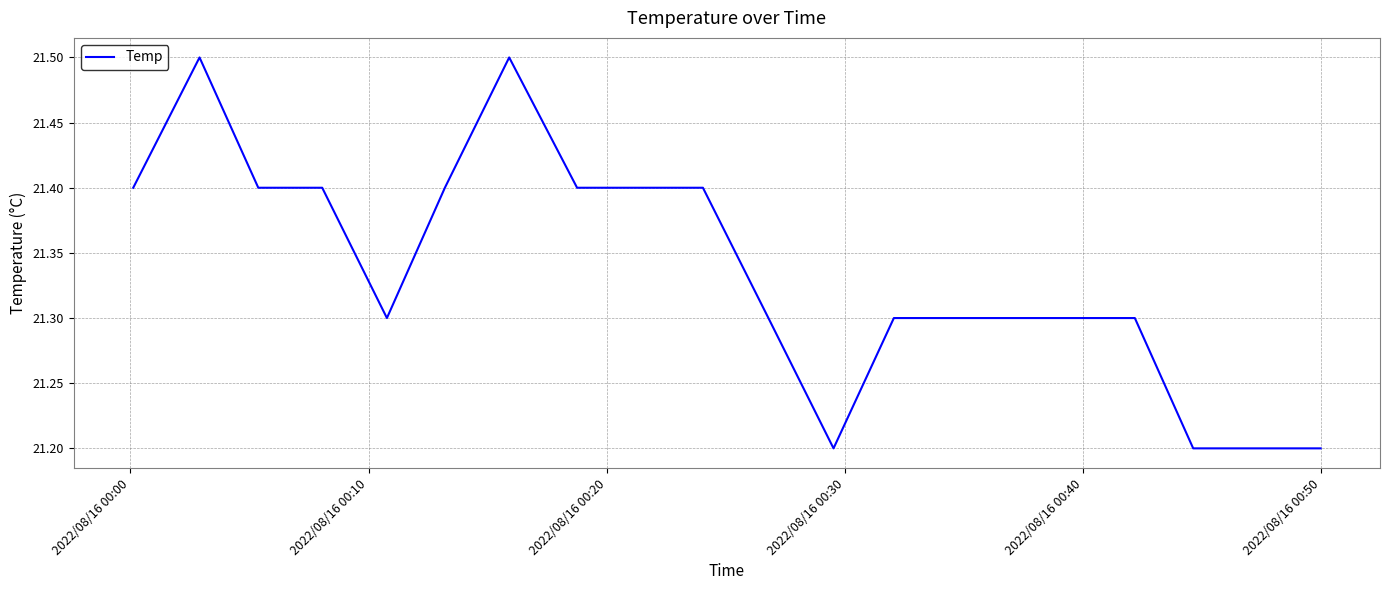

What is the difference between the maximum and minimum values?

0.3